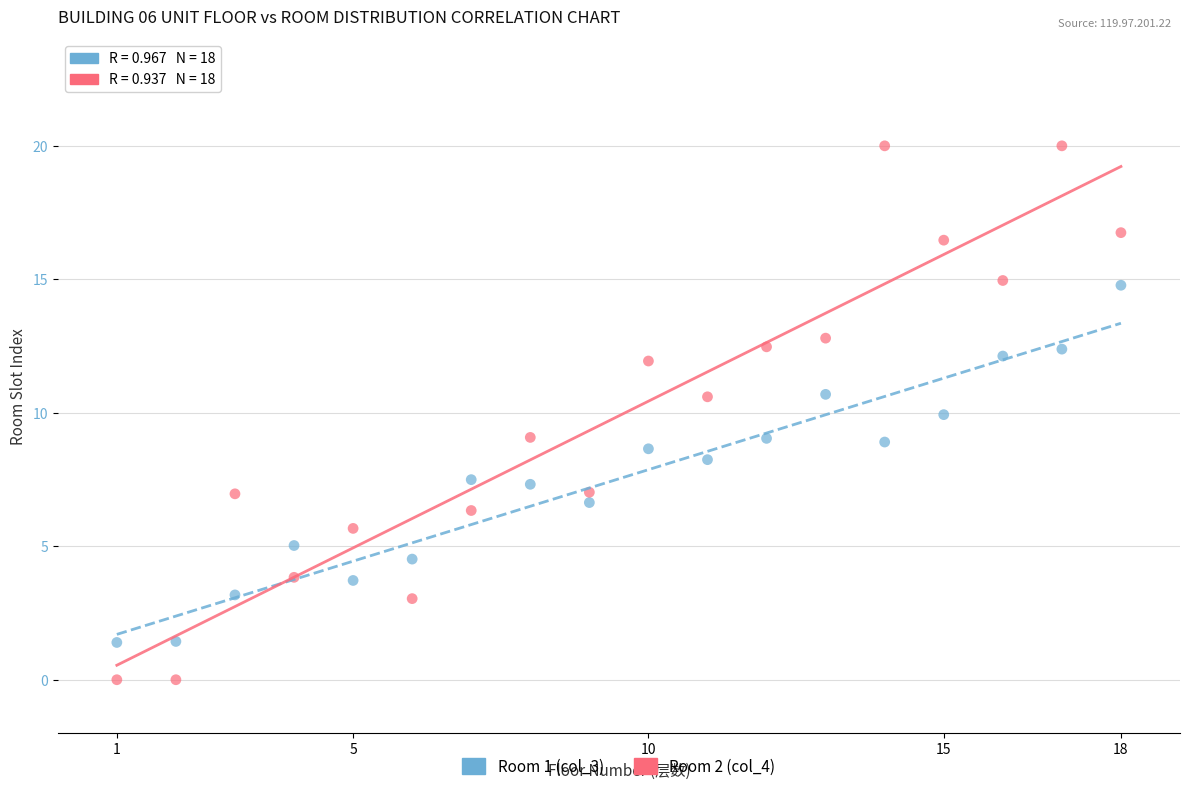

What are all the series names shown in the legend?

Room 1 (col_3), Room 2 (col_4)